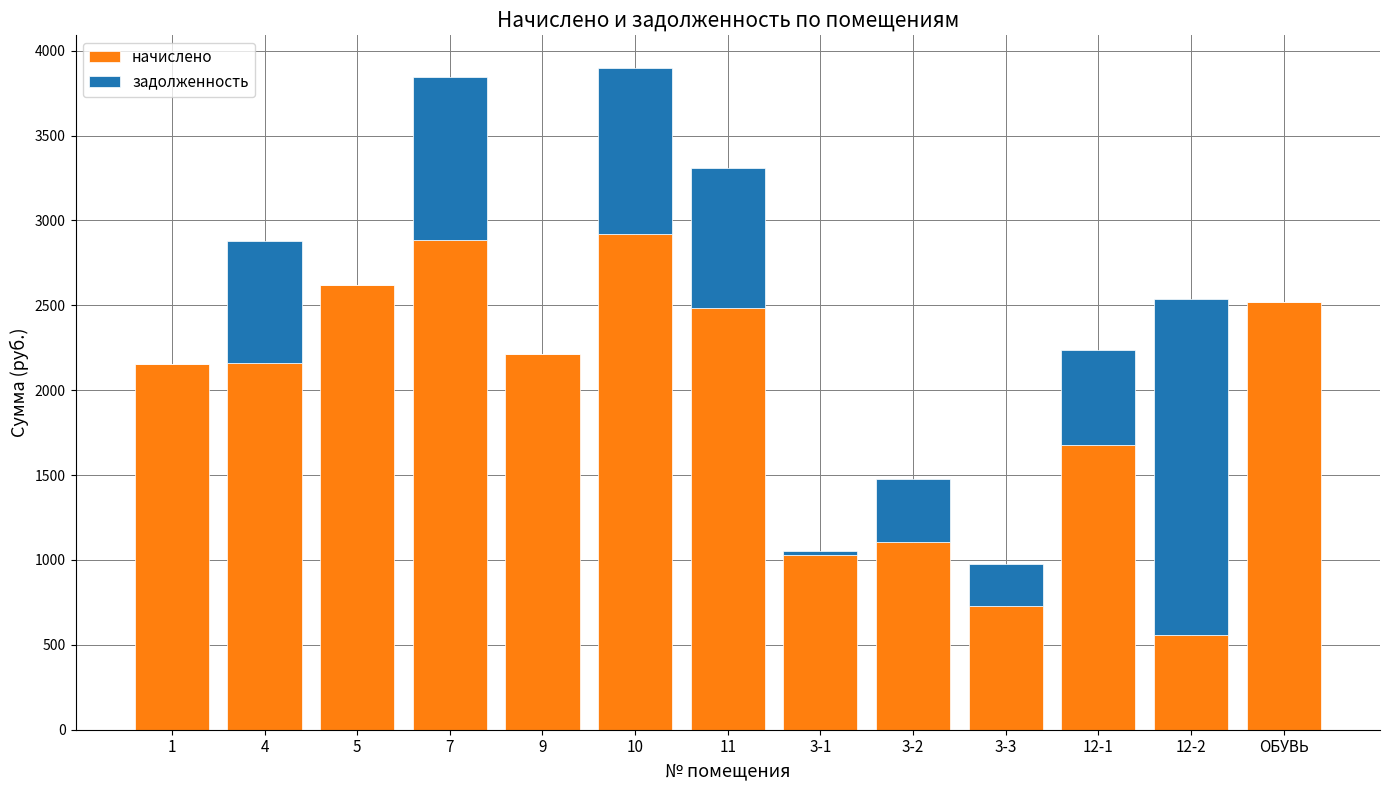

What is the maximum value for начислено?

2921.8